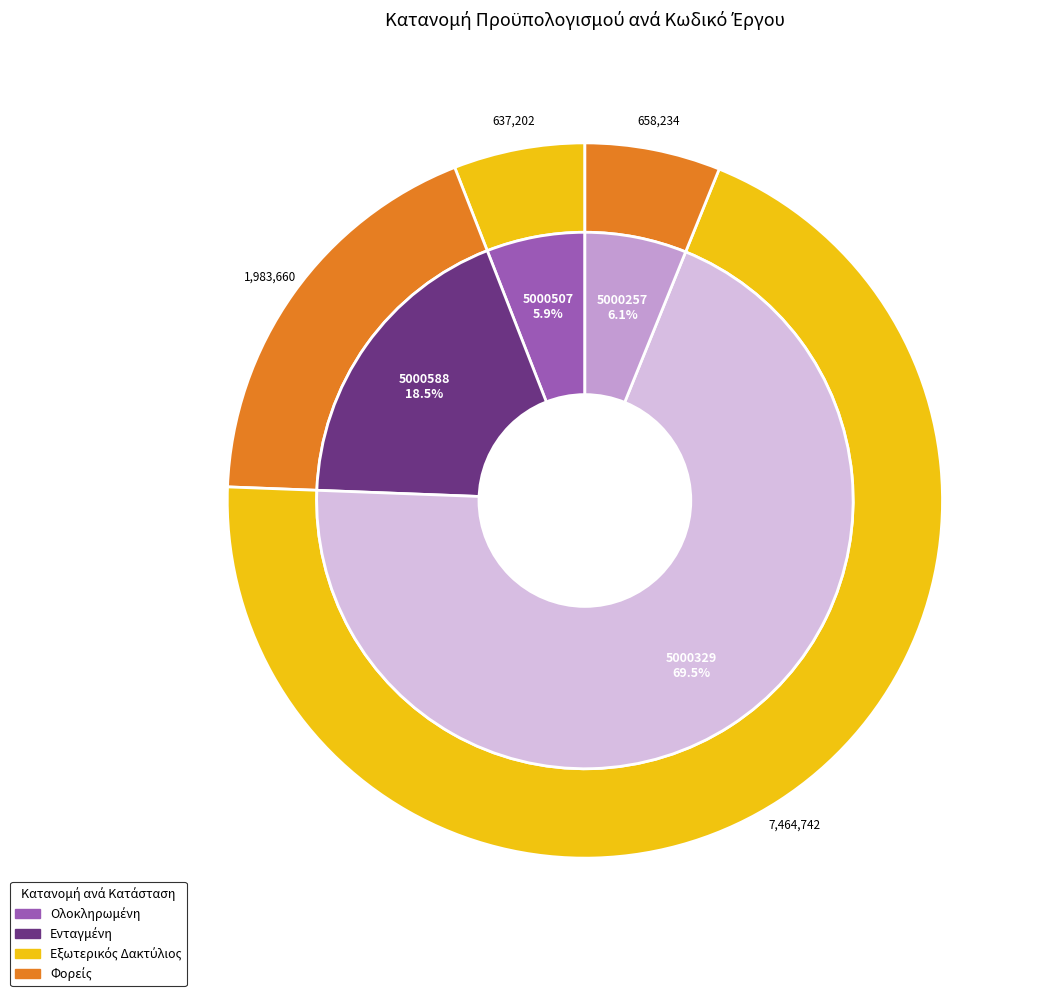

To the nearest percent, what is the average slice percentage?

25%